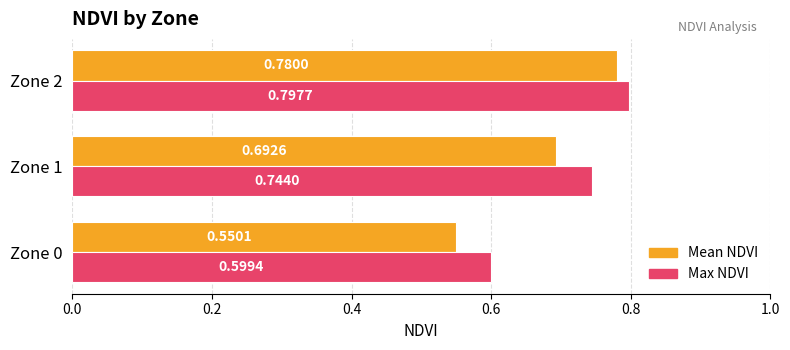

At how many categories does at least one series exceed 0?

3